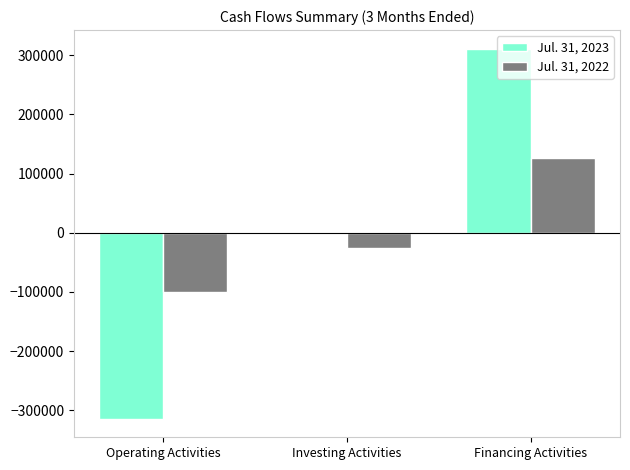

How many groups of bars are there?

3